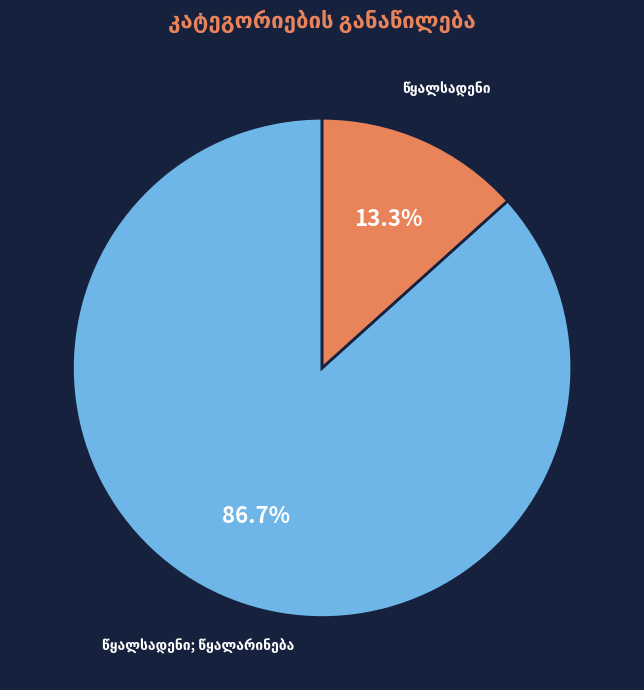

Is there a majority slice in this chart?

Yes